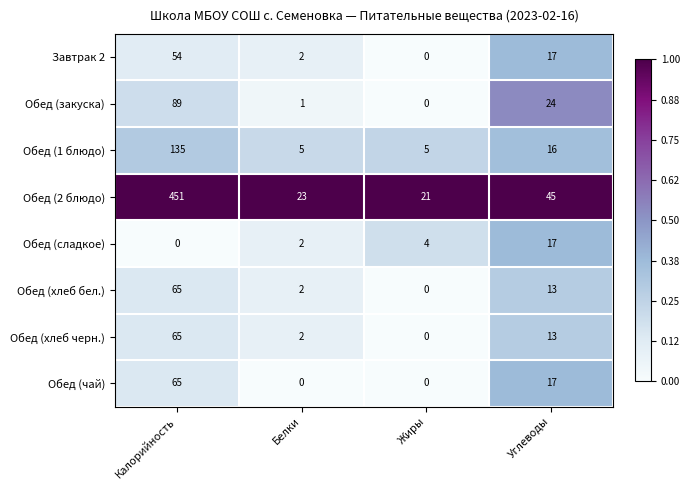

What is the spread (max minus min) of values at Белки?

23